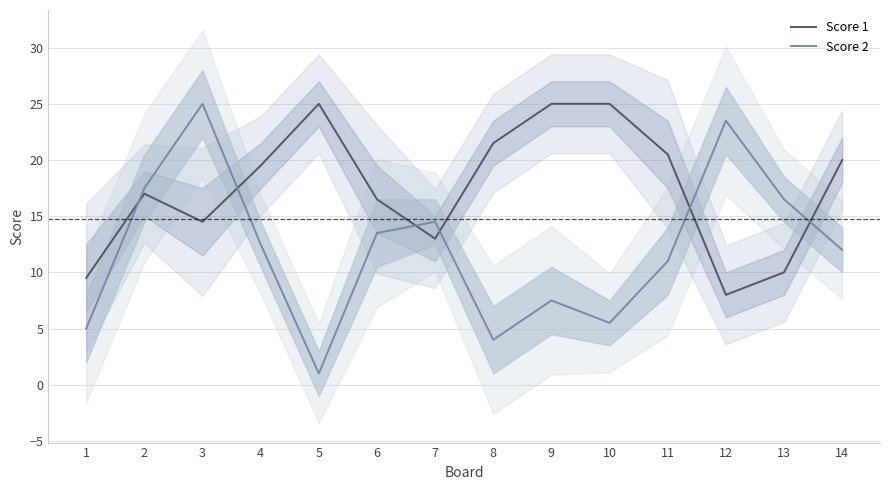

Is the value of Score 2 at 6 greater than the value of Score 1 at 4?

No